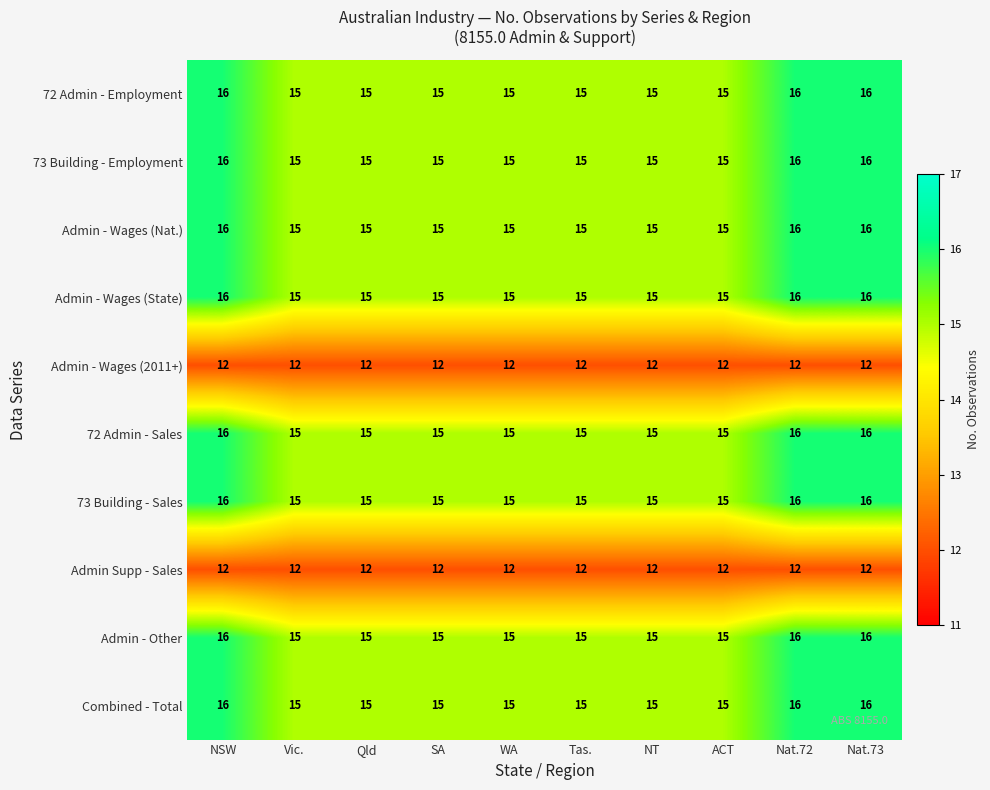

The value of 73 Building - Sales at Vic. is 15. True or false?

True